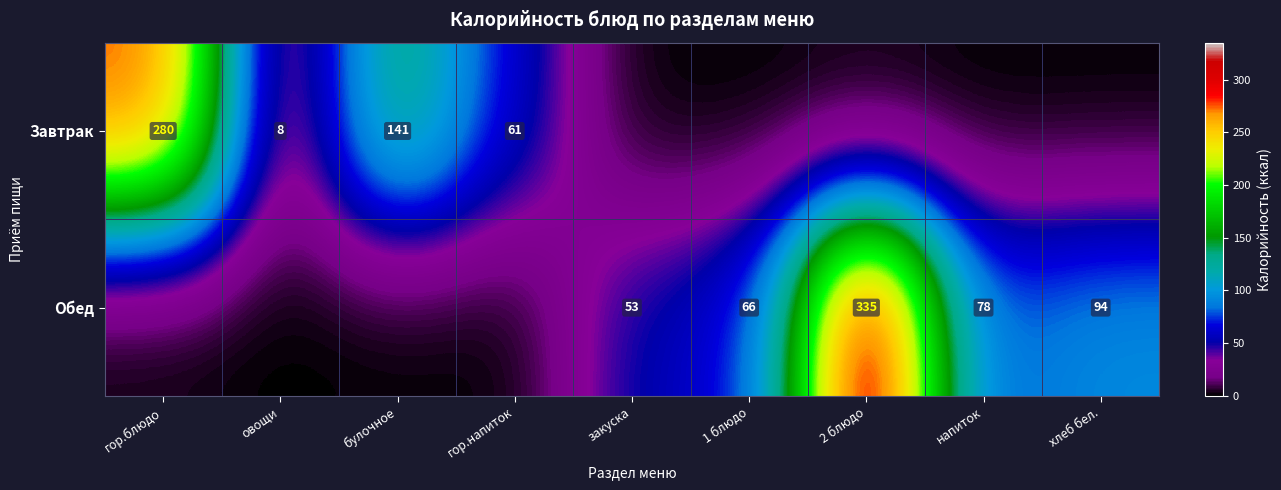

What is the sum of the Обед values at напиток and 2 блюдо?

413